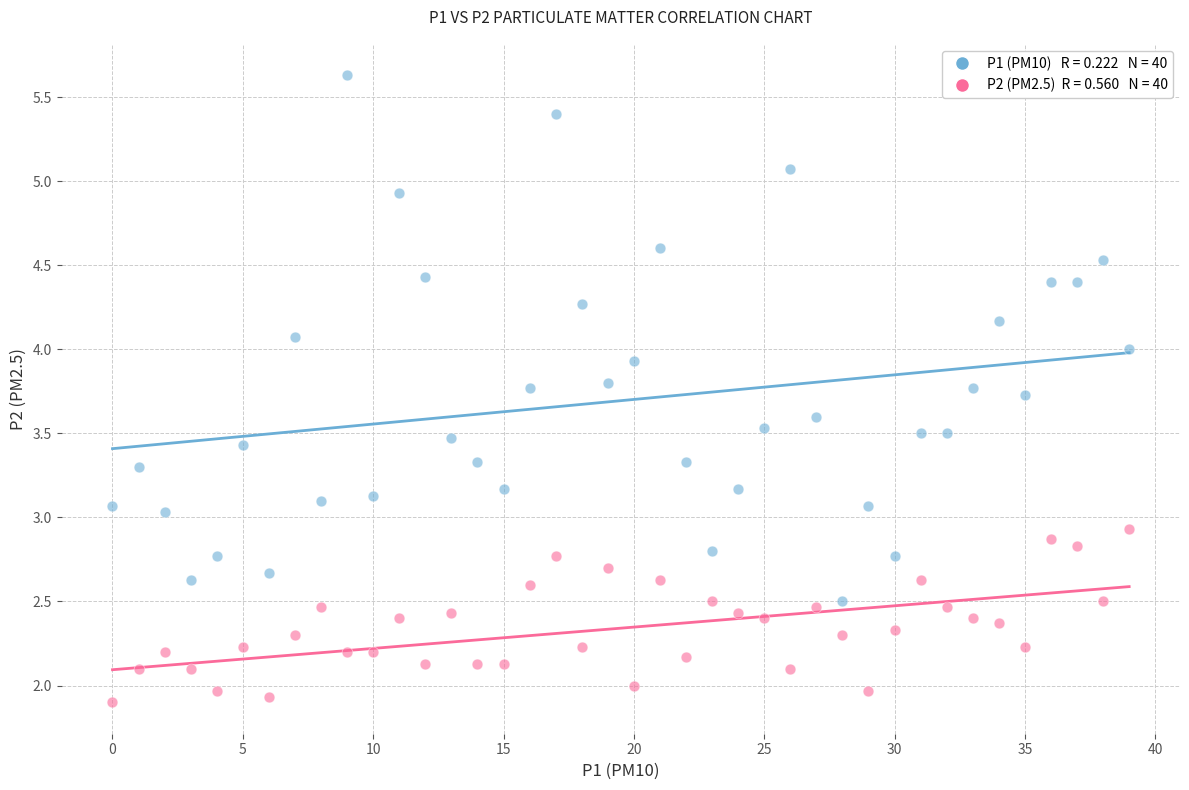

Across all data points, what is the range of Y values (max minus min)?

3.7